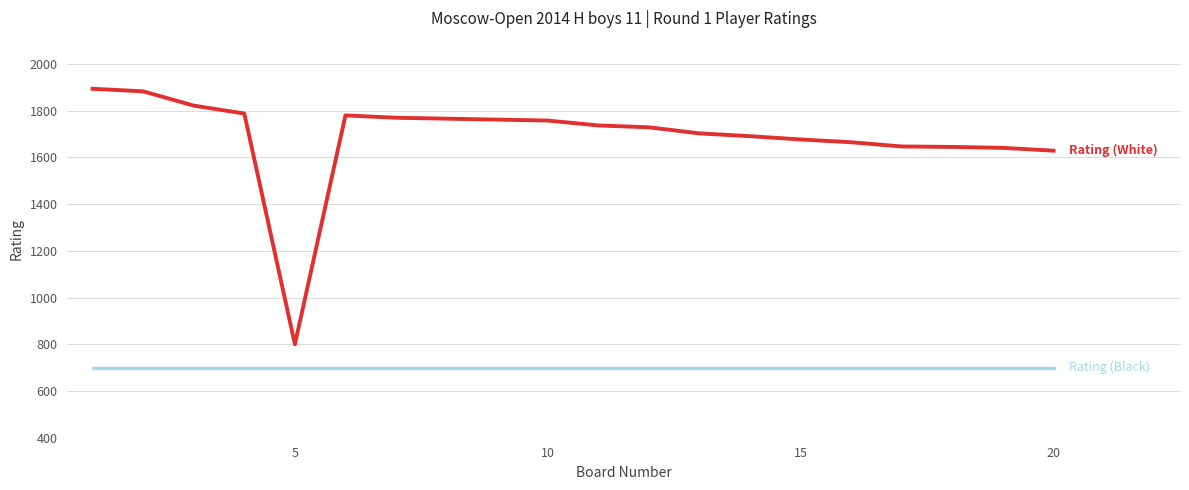

Count the number of data series in this chart.

2